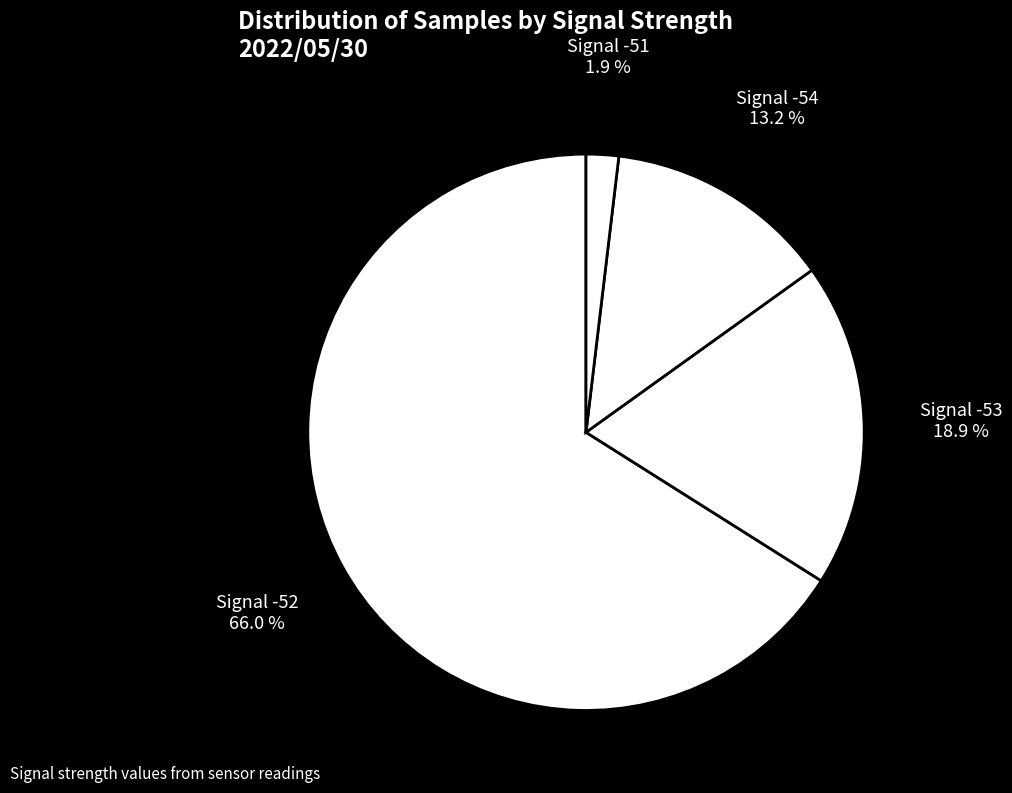

How many slices are in this pie chart?

4